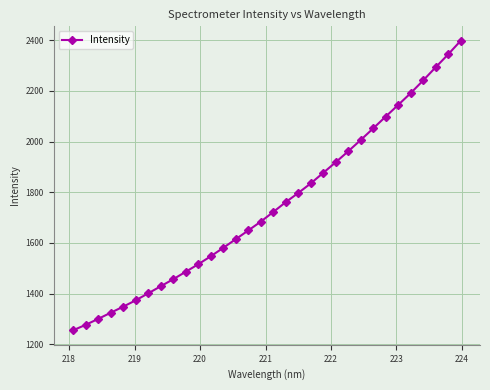

What is the smallest value displayed?

1255.4